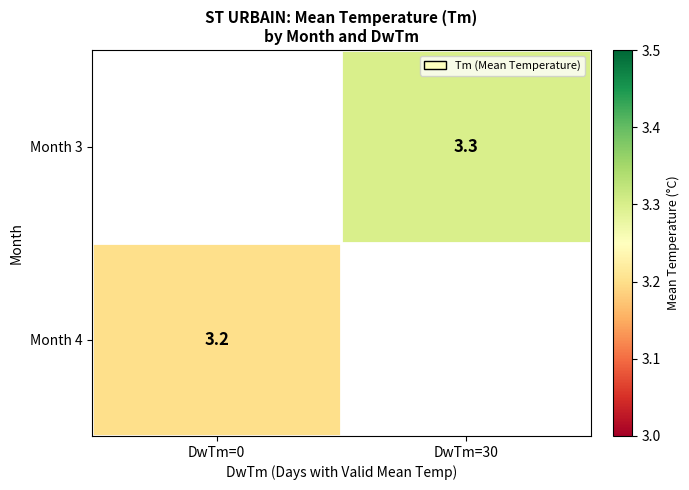

True or false: Month 4 has a value of 3.2 at DwTm=0.

True